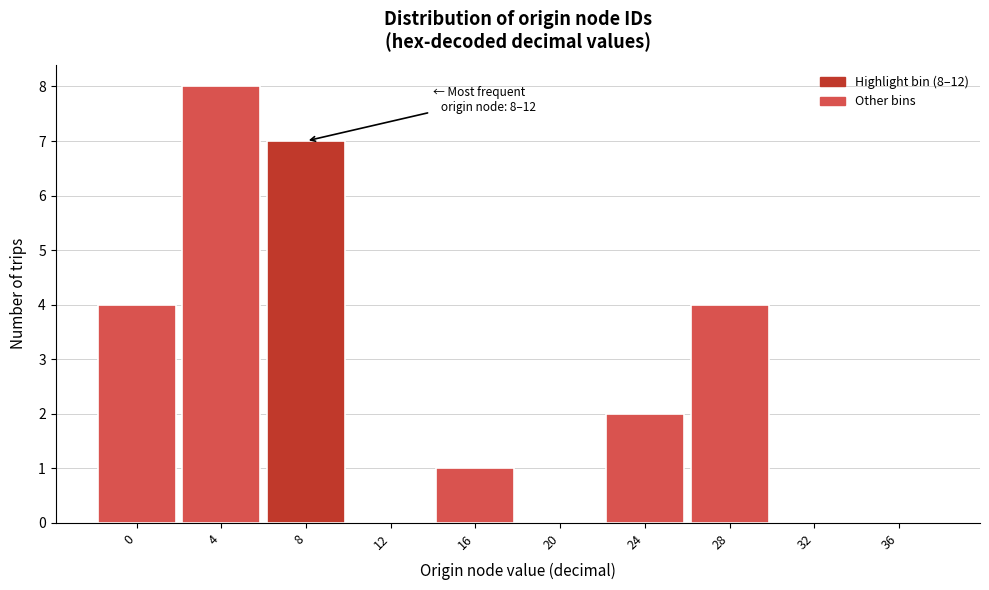

Reading left to right, what are all the values shown in this chart?

0=4	4=8	8=7	12=0	16=1	20=0	24=2	28=4	32=0	36=0